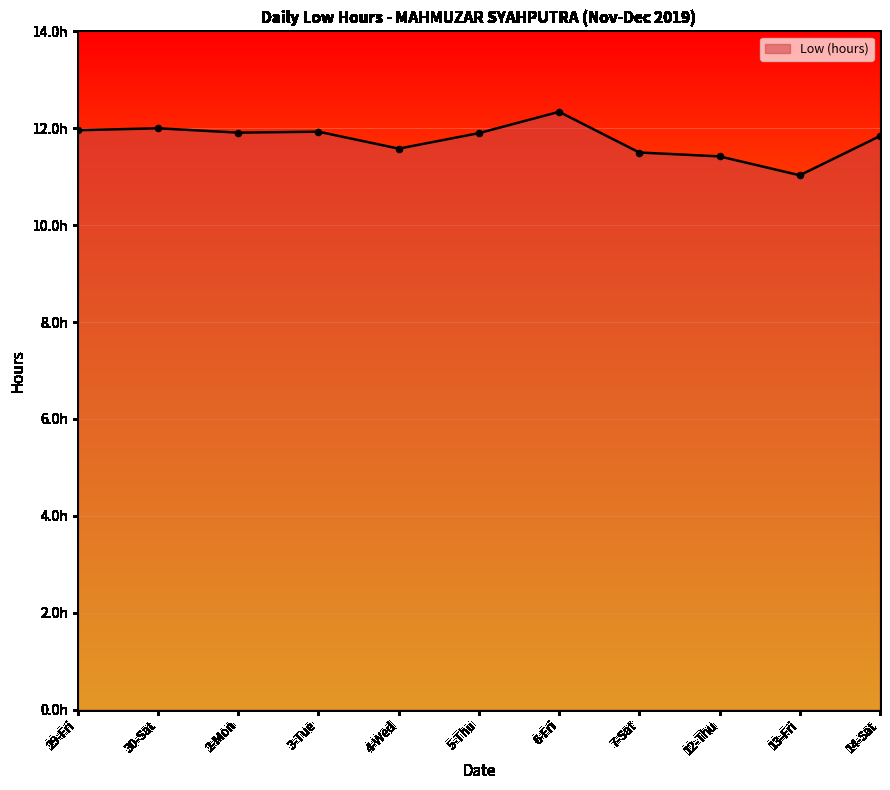

Is this an area chart (filled region under the line)?

Yes